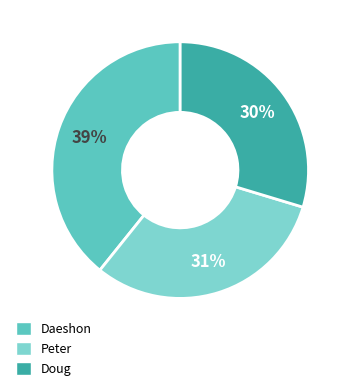

What percentage is the Daeshon slice, to the nearest percent?

39%